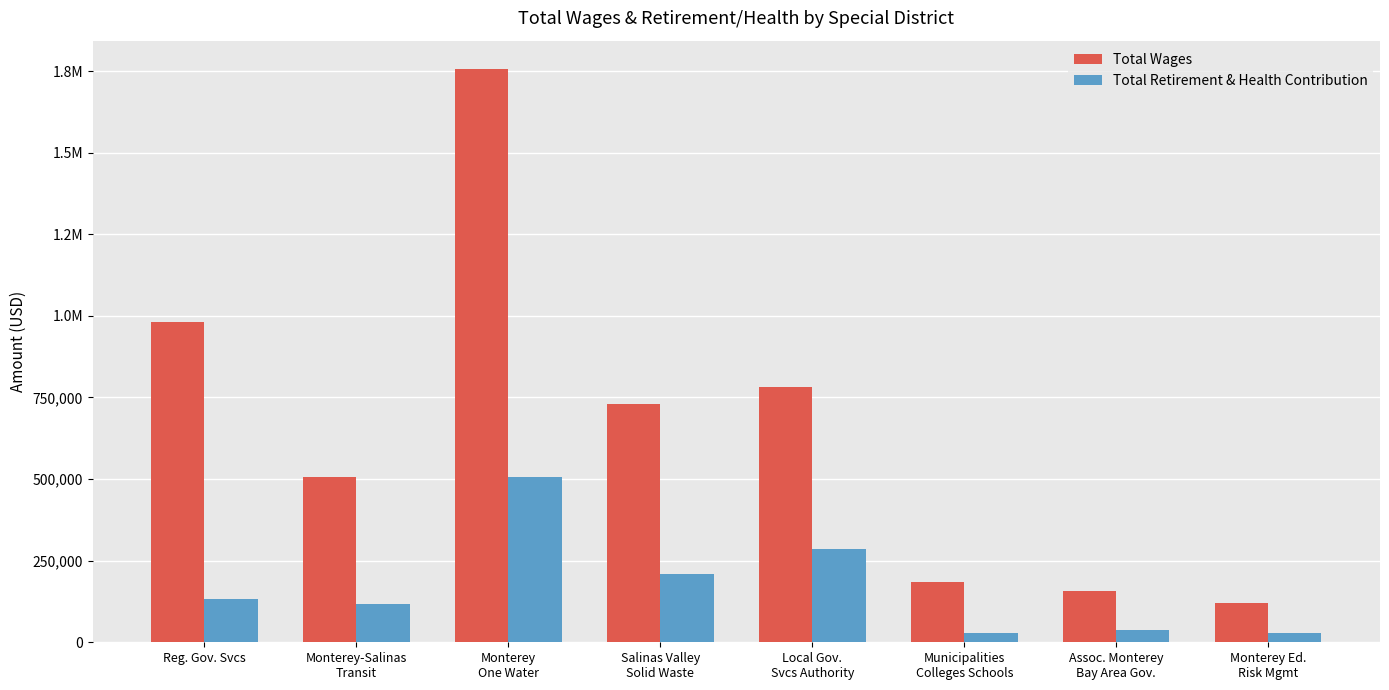

At which label does Total Retirement & Health Contribution reach its peak?

Monterey
One Water